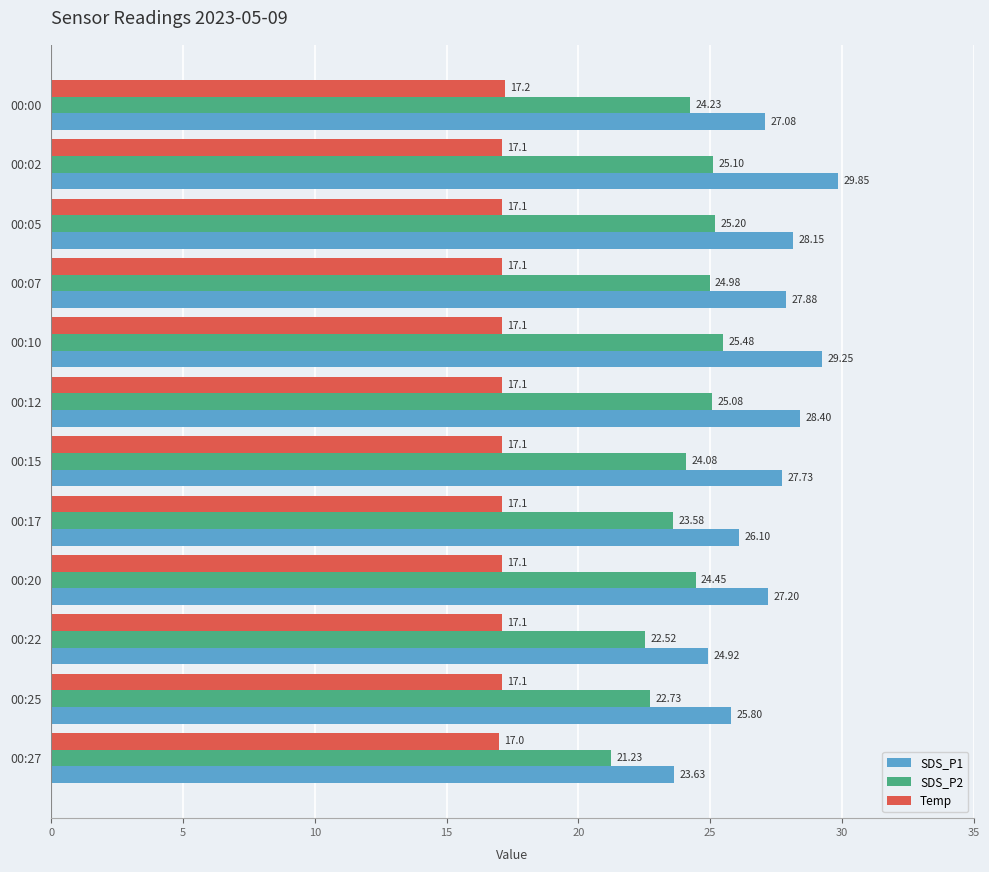

Between 00:02 and 00:07, which series saw the biggest shift?

SDS_P1